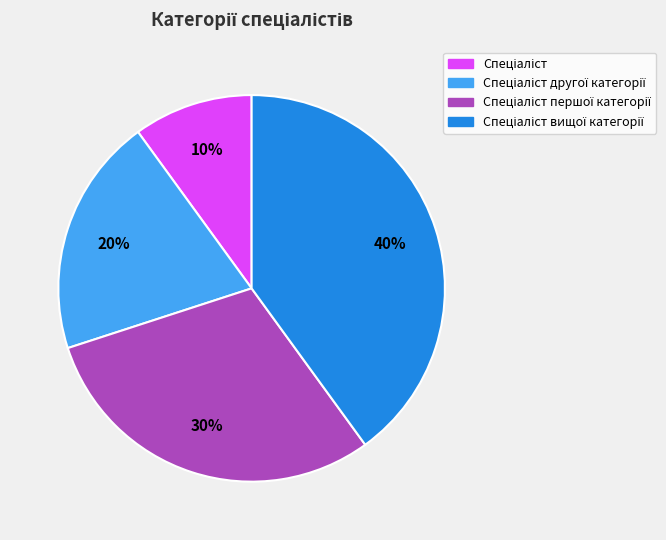

Is there any slice that represents more than half of the pie?

No